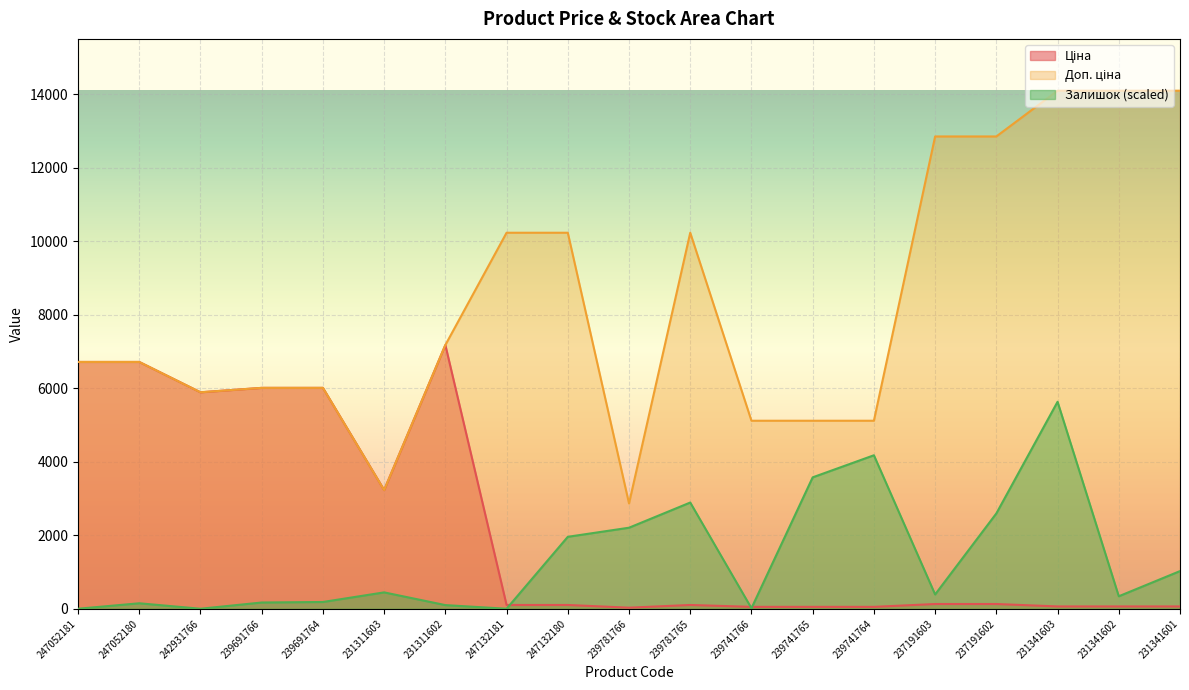

How many values in the Ціна series exceed 102?

12